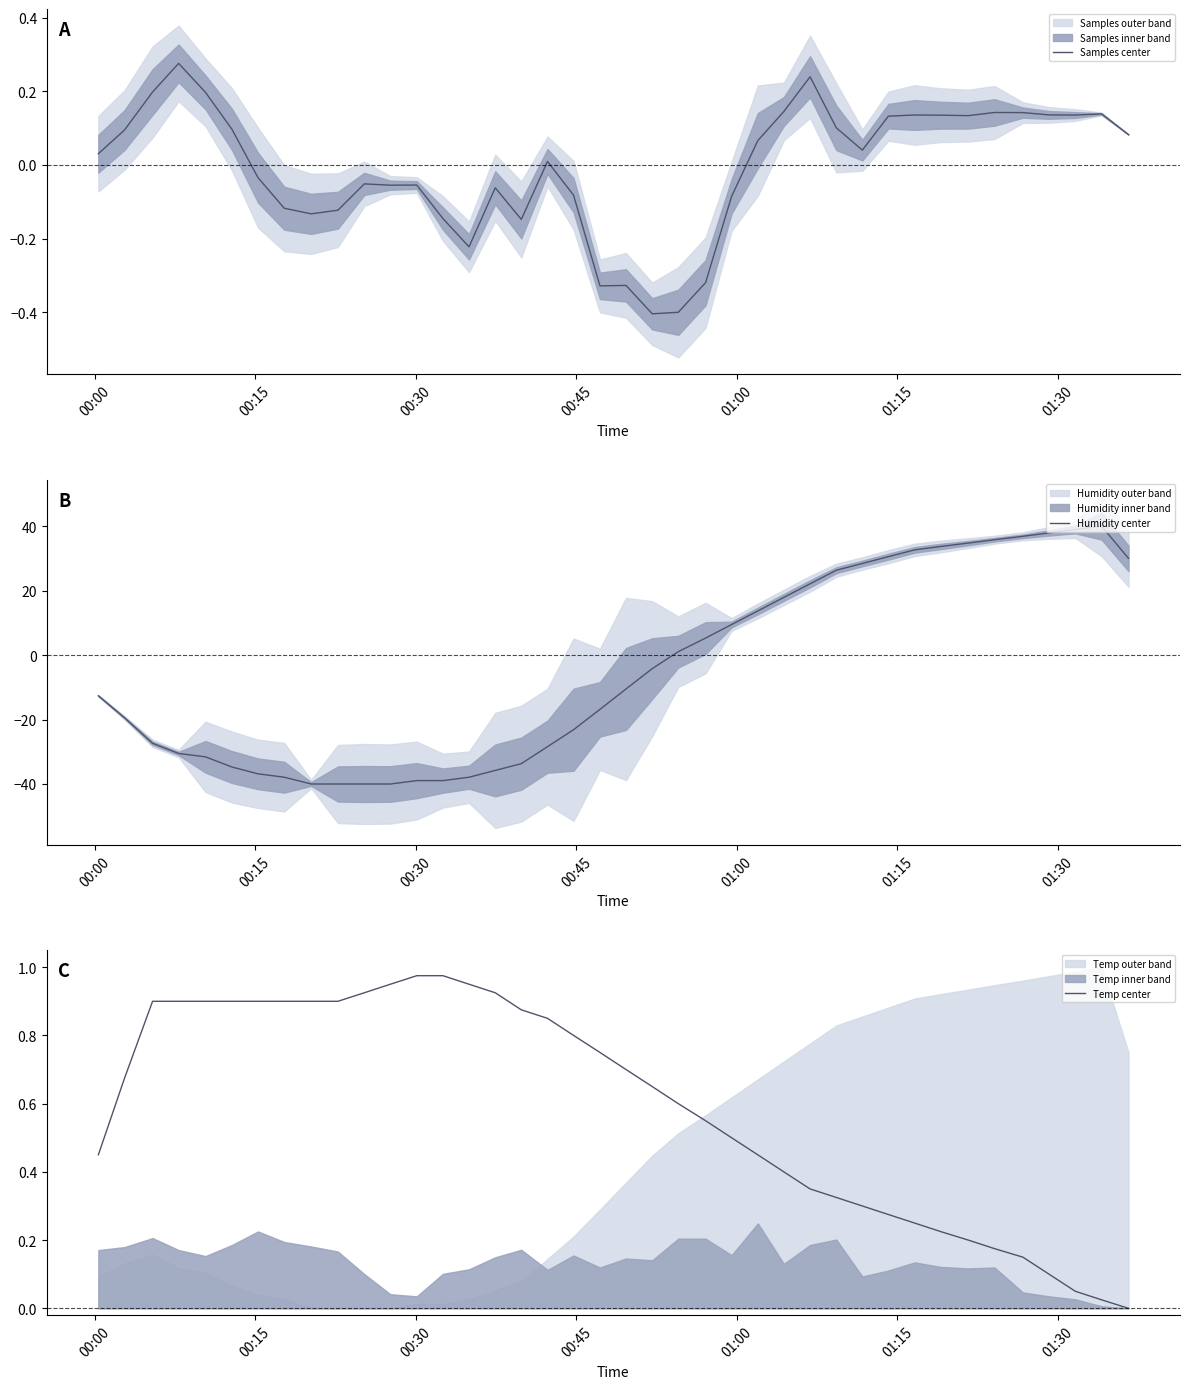

What is the maximum value for Humidity center?

40.0